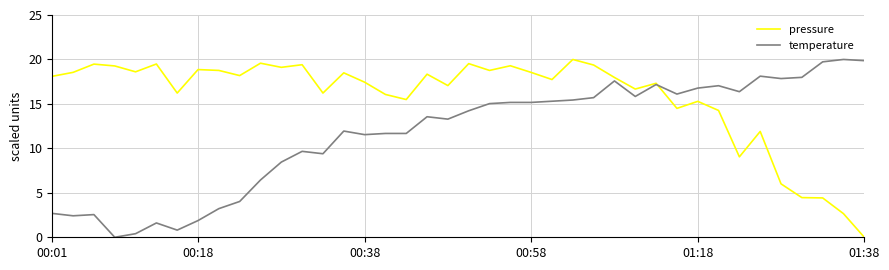

What is the difference between the maximum and minimum values in the temperature series?

20.0